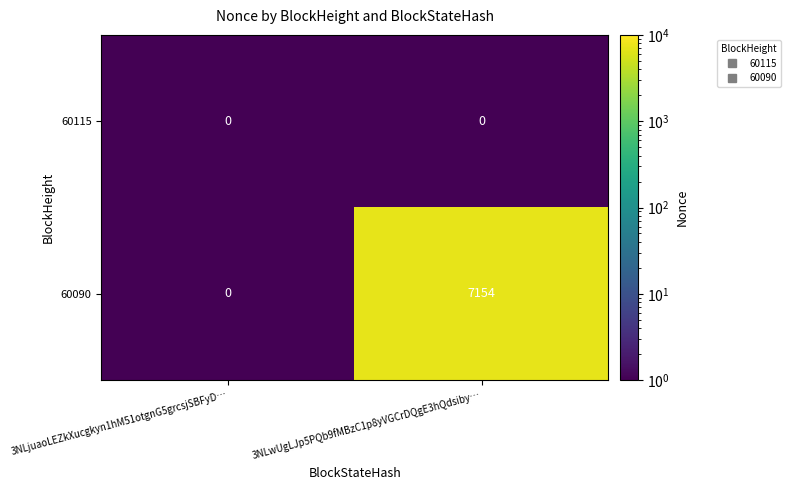

What is the highest value of the 60090 series?

7154